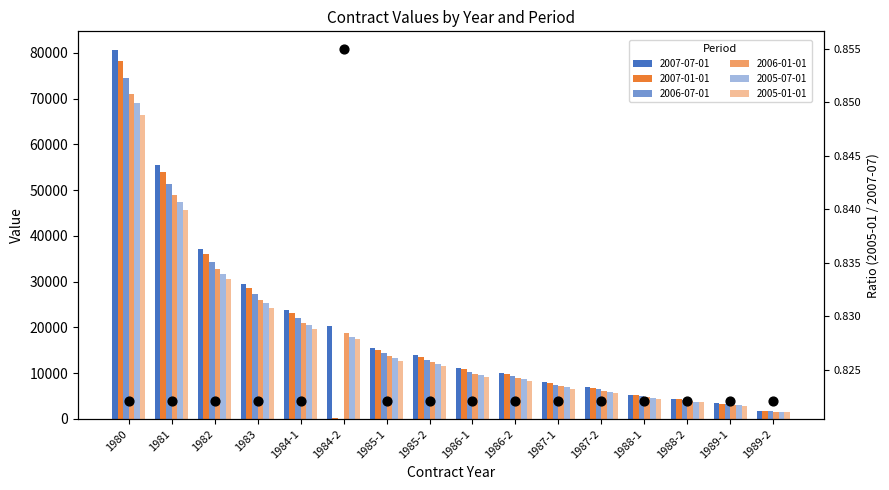

Which has a higher value, 1988-1 or 1984-1?

1988-1